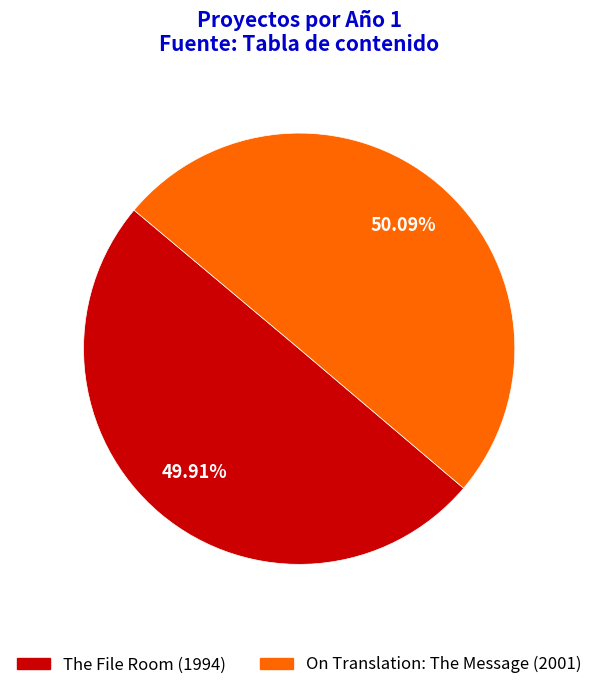

Approximately how many times larger is the value at The File Room compared to On Translation: The Message?

1.0